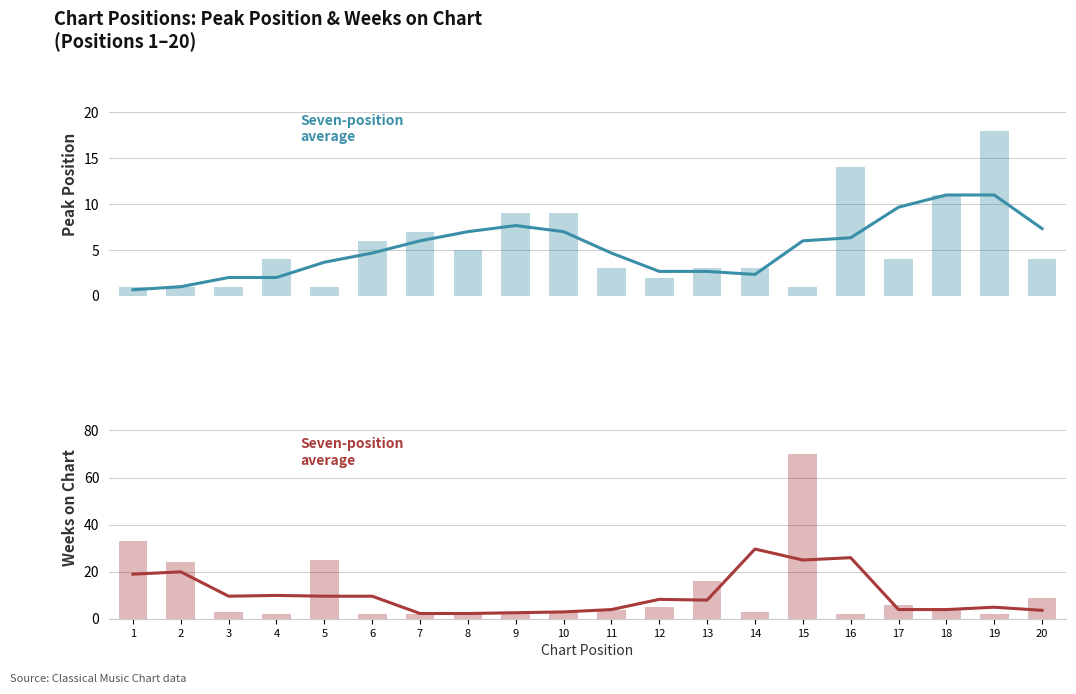

Reading right to left, transcribe all the data shown in this chart.

Peak Position (avg): 20=7.3	19=11.0	18=11.0	17=9.7	16=6.3	15=6.0	14=2.3	13=2.7	12=2.7	11=4.7	10=7.0	9=7.7	8=7.0	7=6.0	6=4.7	5=3.7	4=2.0	3=2.0	2=1.0	1=0.7
Peak Position: 20=4.0	19=18.0	18=11.0	17=4.0	16=14.0	15=1.0	14=3.0	13=3.0	12=2.0	11=3.0	10=9.0	9=9.0	8=5.0	7=7.0	6=6.0	5=1.0	4=4.0	3=1.0	2=1.0	1=1.0
Weeks on Chart (avg): 20=3.7	19=5.0	18=4.0	17=4.0	16=26.0	15=25.0	14=29.7	13=8.0	12=8.3	11=4.0	10=3.0	9=2.7	8=2.3	7=2.3	6=9.7	5=9.7	4=10.0	3=9.7	2=20.0	1=19.0
Weeks on Chart: 20=9.0	19=2.0	18=4.0	17=6.0	16=2.0	15=70.0	14=3.0	13=16.0	12=5.0	11=4.0	10=3.0	9=2.0	8=3.0	7=2.0	6=2.0	5=25.0	4=2.0	3=3.0	2=24.0	1=33.0